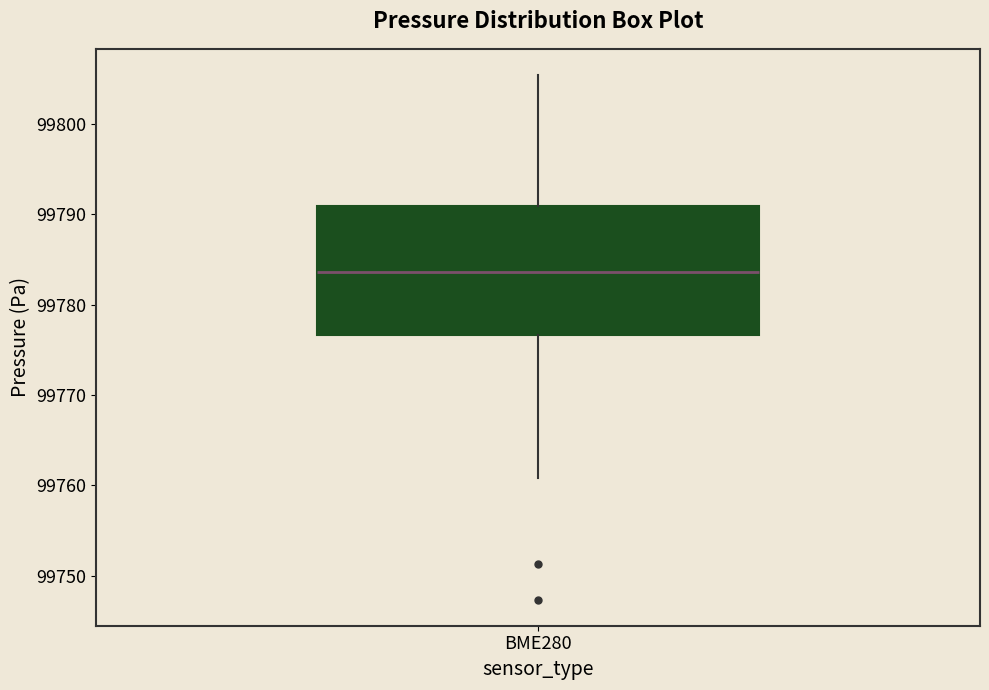

Where does the median line of the box for BME280 sit on the y-axis? The values are not printed on the chart, so give them approximately, as read against the axis.

99784